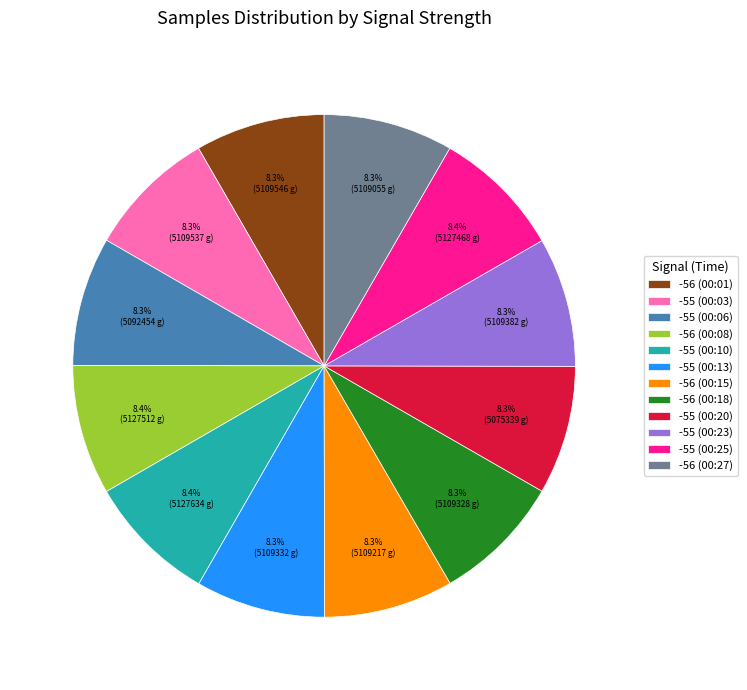

What is the ratio of the value at -55 (00:23) to the value at -55 (00:06)?

1.0